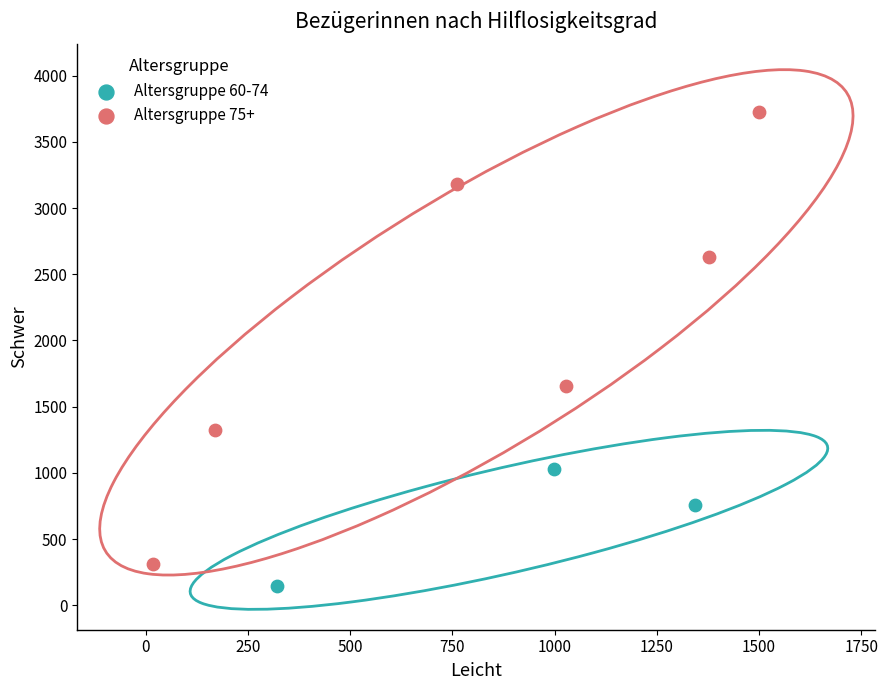

Which series reaches the maximum Y coordinate?

Altersgruppe 75+